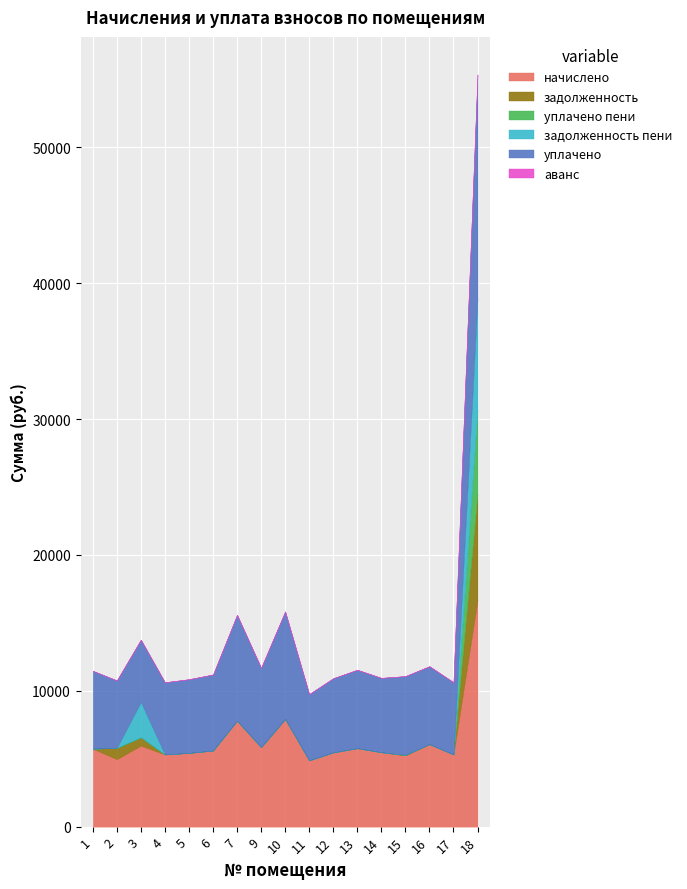

The начислено series shows 1951.3 at 11. True or false?

False